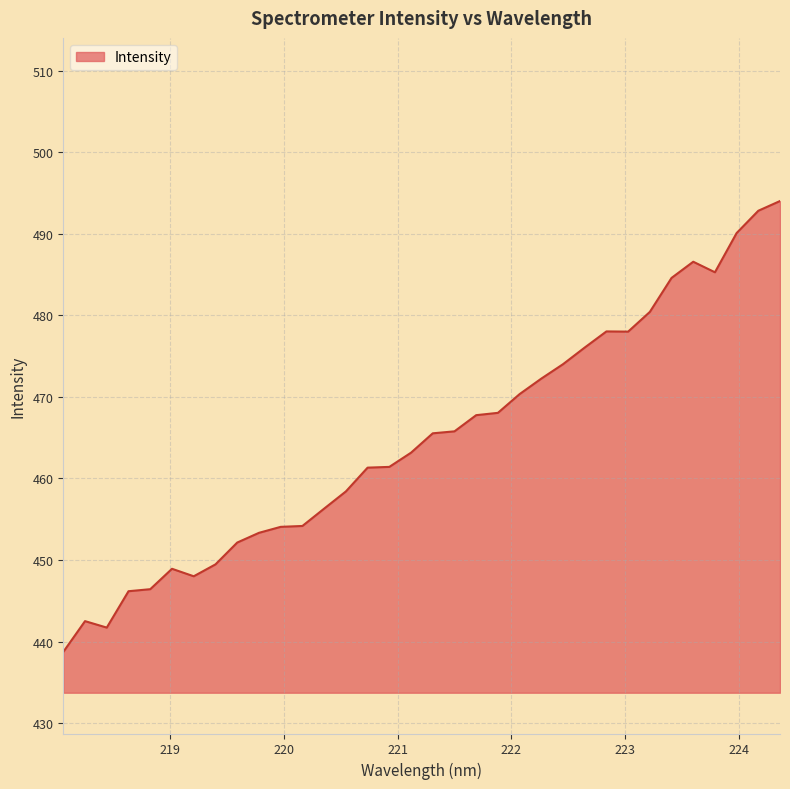

What is the difference between the maximum and minimum values?

55.3